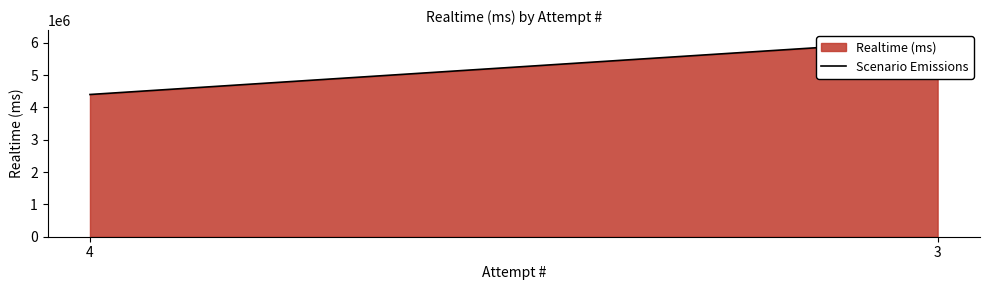

How many lines are shown in the chart?

1